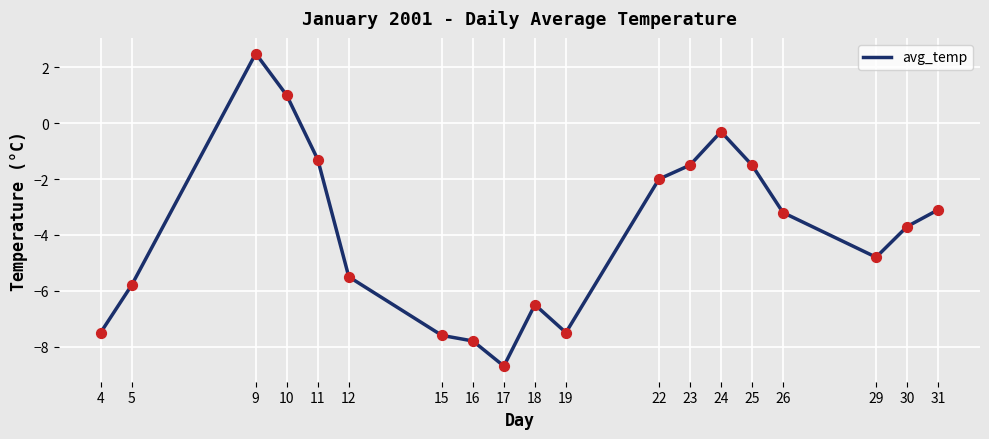

Which has a higher value, 16 or 18?

18